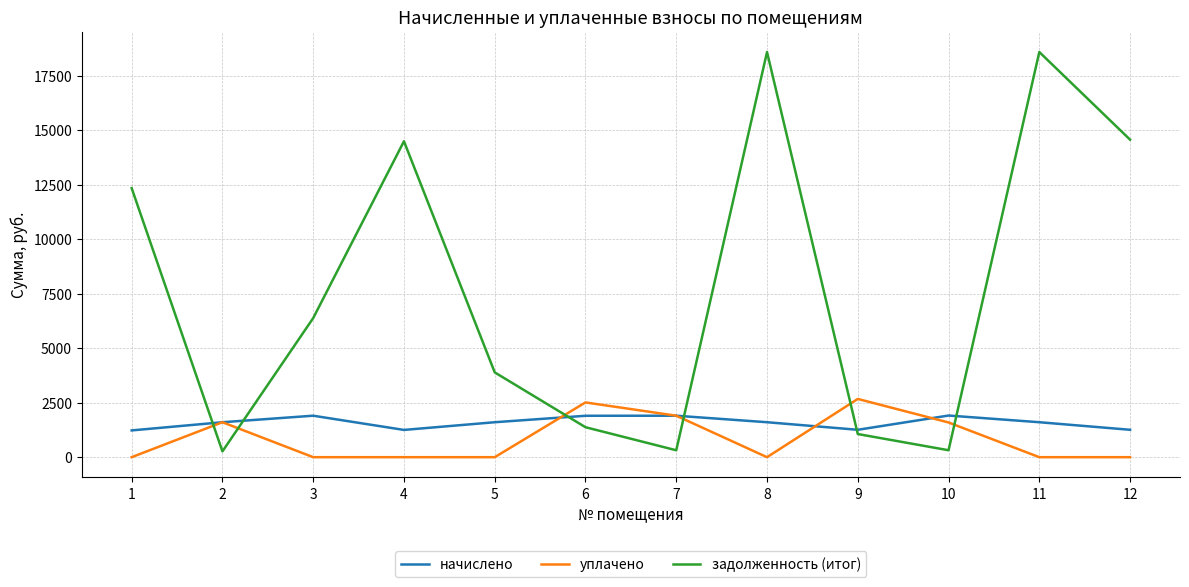

How many values in the начислено series are below 1602?

4